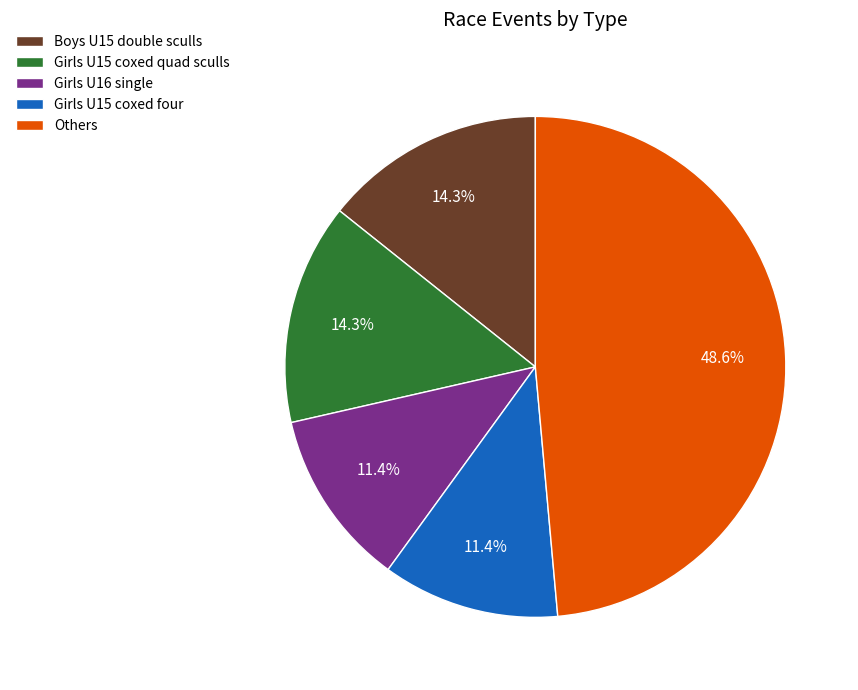

What is the largest slice in the pie chart?

Others